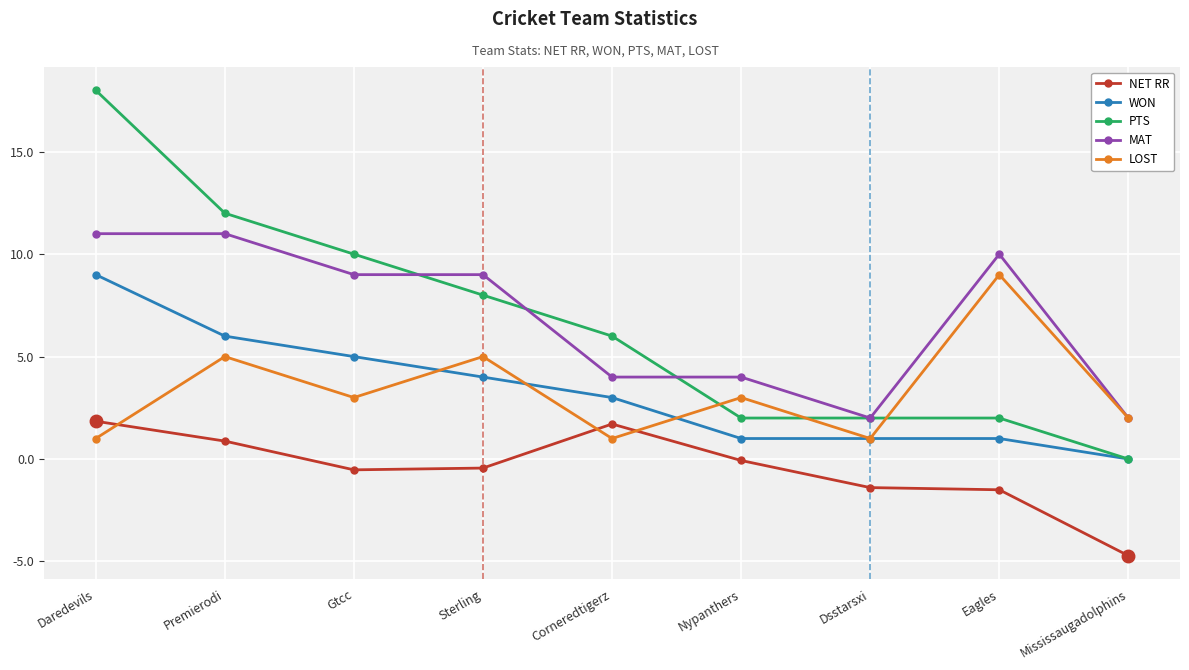

What are all the series names shown in the legend?

NET RR, WON, PTS, MAT, LOST